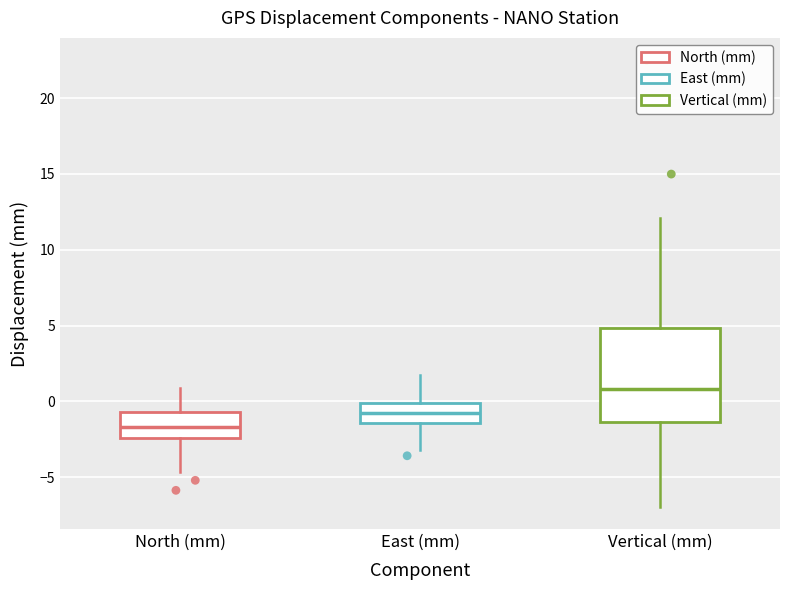

Reading left to right, transcribe this box plot: for each box, give where its median line is, the range the box spans, and where its two whiskers end, as read against the y-axis. The values are not printed on the chart, so give them approximately, as read against the axis.

North (mm): median -1.5, box -2.5 to -0.5, whiskers -4.5 to 1.0
East (mm): median -1.0, box -1.5 to 0.0, whiskers -3.0 to 1.5
Vertical (mm): median 1.0, box -1.5 to 5.0, whiskers -7.0 to 12.0